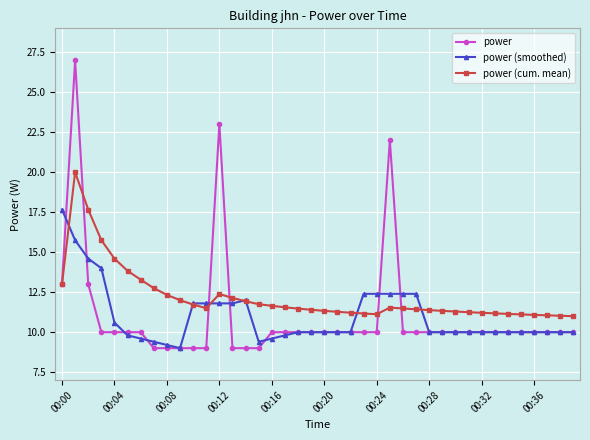

True or false: power (cum. mean) has more than 0 interior local peaks.

True